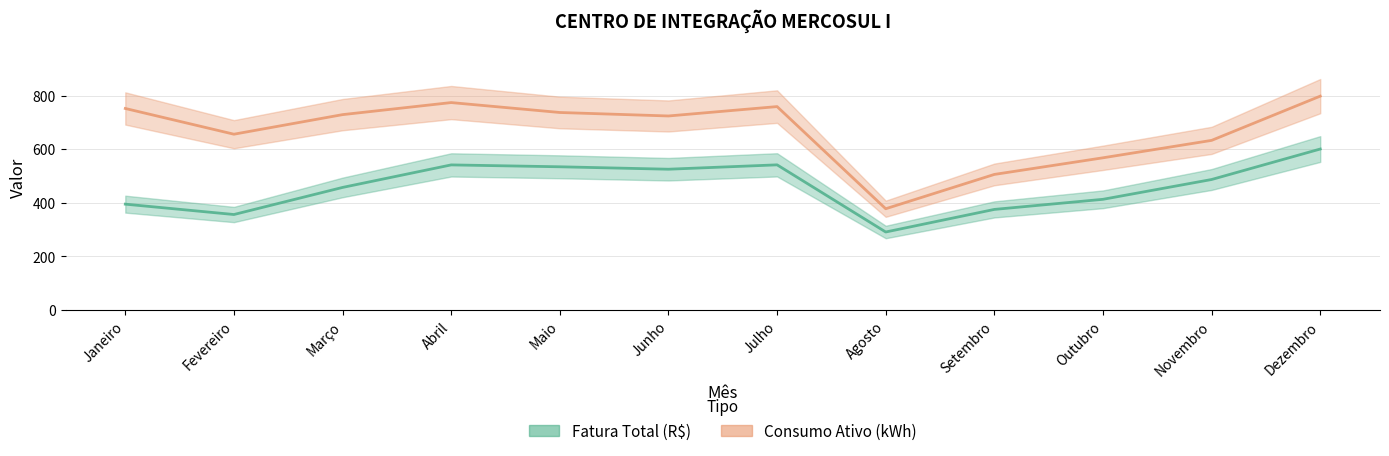

Reading right to left, what are all the values shown in this chart?

Fatura Total (R$): Dezembro=600.8	Novembro=487.1	Outubro=413.2	Setembro=375.5	Agosto=291.3	Julho=541.7	Junho=525.4	Maio=534.5	Abril=541.5	Março=457.5	Fevereiro=356.5	Janeiro=395.1
Consumo Ativo (kWh): Dezembro=798.0	Novembro=633.0	Outubro=568.0	Setembro=506.0	Agosto=378.0	Julho=759.0	Junho=724.0	Maio=737.0	Abril=774.0	Março=729.0	Fevereiro=656.0	Janeiro=752.0